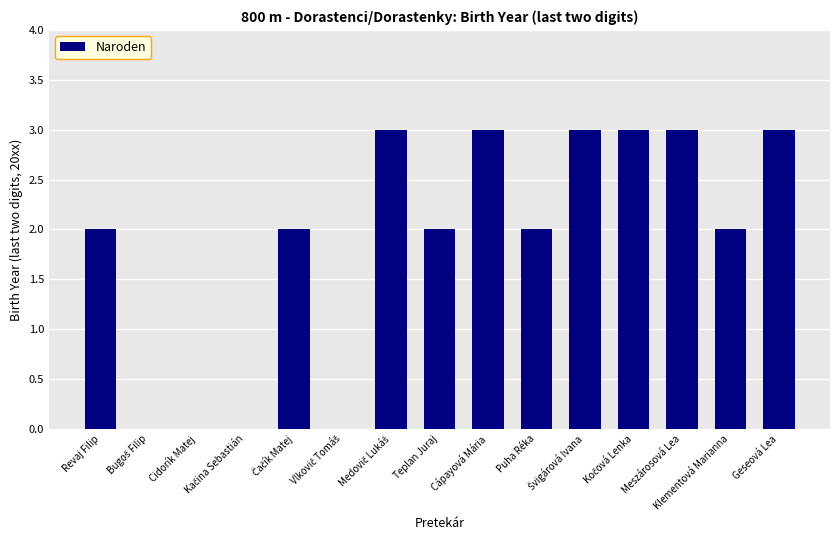

What is the sum of all values?

28